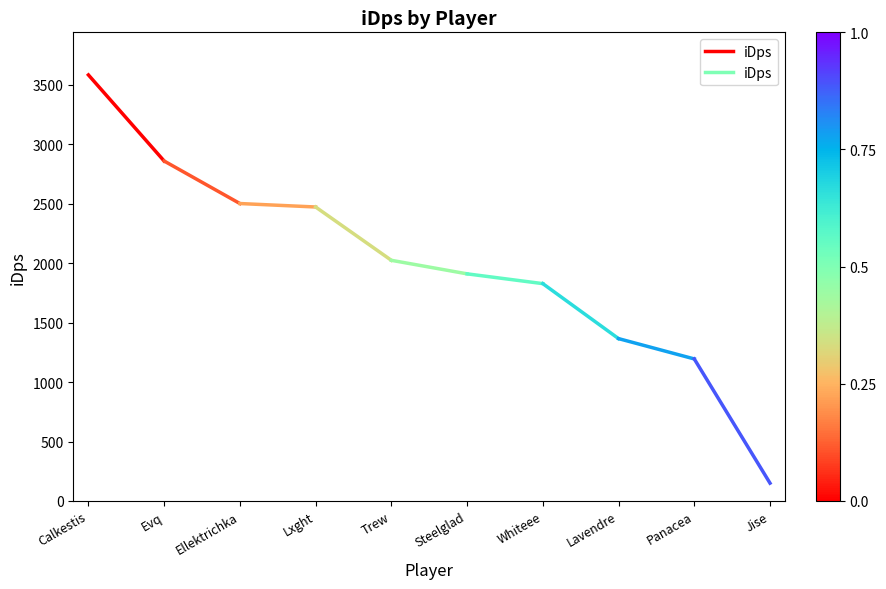

The chart shows a value of 5069.8 at Evq. True or false?

False